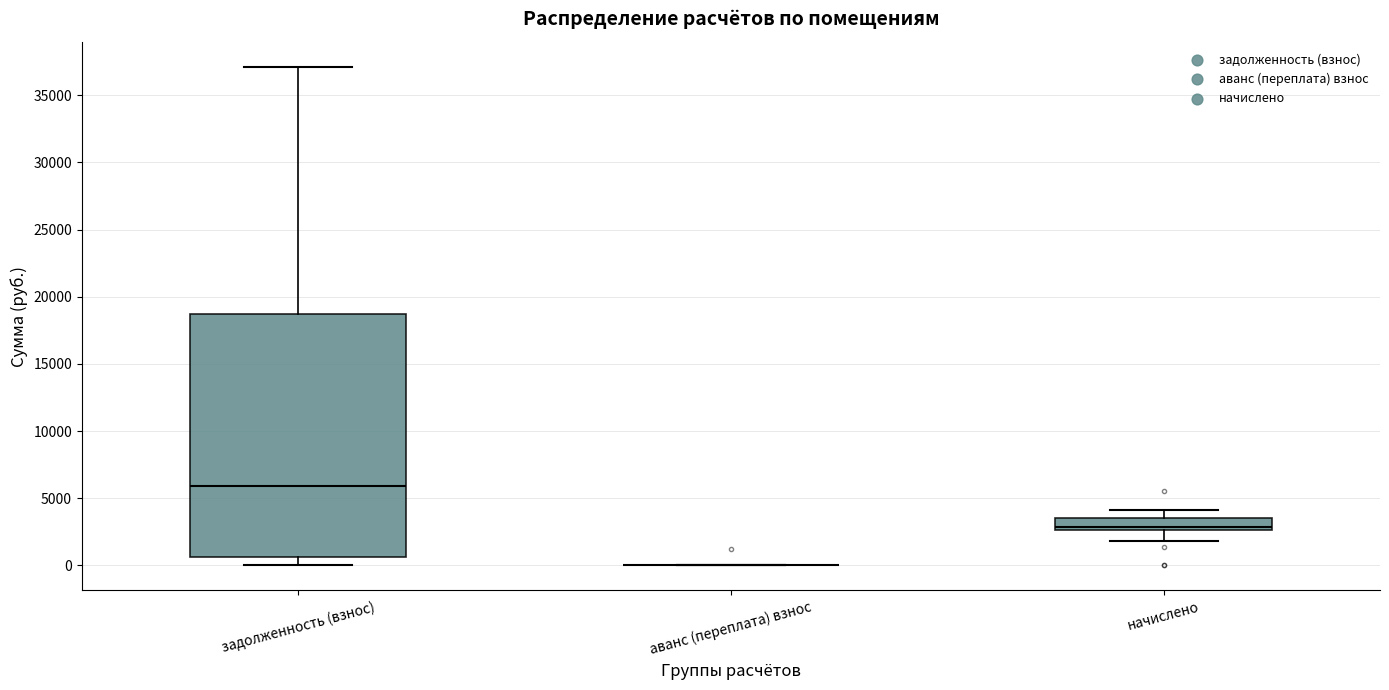

Reading left to right, transcribe this box plot: for each box, give where its median line is, the range the box spans, and where its two whiskers end, as read against the y-axis. The values are not printed on the chart, so give them approximately, as read against the axis.

задолженность (взнос): median 6000, box 500 to 18500, whiskers 0 to 37000
аванс (переплата) взнос: box collapsed to a line at 0, whiskers 0 to 0
начислено: median 3000, box 2500 to 3500, whiskers 2000 to 4000